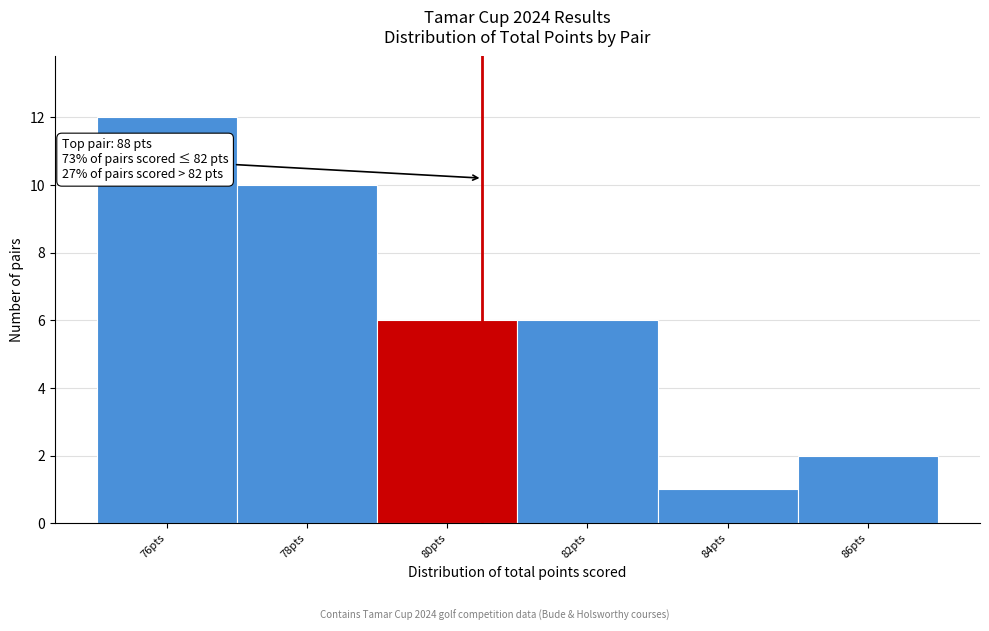

Reading left to right, transcribe all the data shown in this chart.

76pts=12	78pts=10	80pts=6	82pts=6	84pts=1	86pts=2